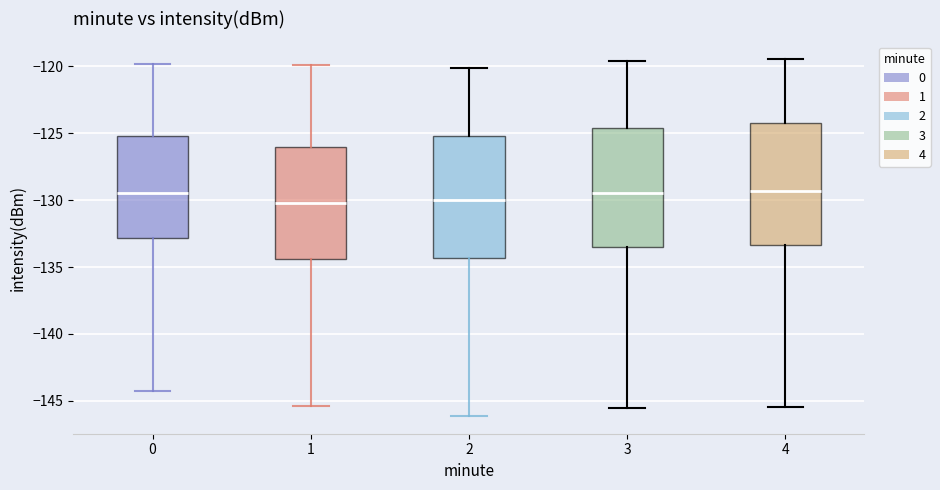

Where is the lower edge of the box at x = 2 on the y-axis? The values are not printed on the chart, so give them approximately, as read against the axis.

-134.5